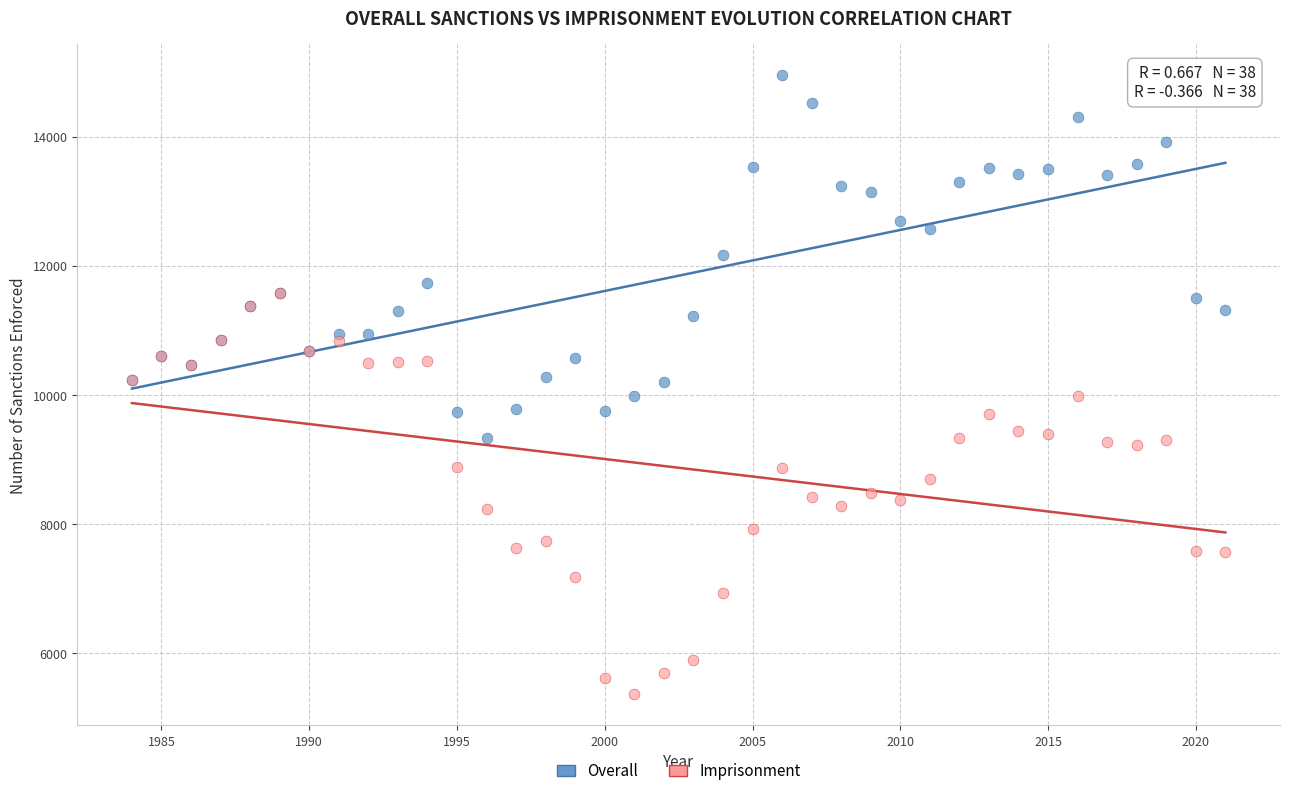

What are all the series names shown in the legend?

Overall, Imprisonment